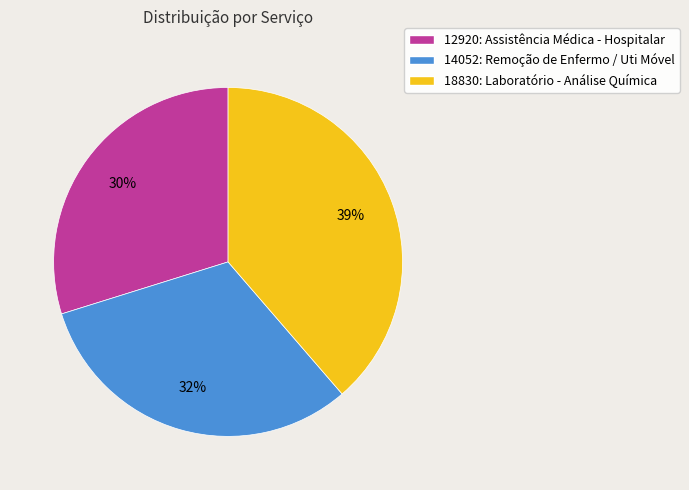

Combined, do 12920: Assistência Médica - Hospitalar and 14052: Remoção de Enfermo / Uti Móvel account for over 50%?

Yes